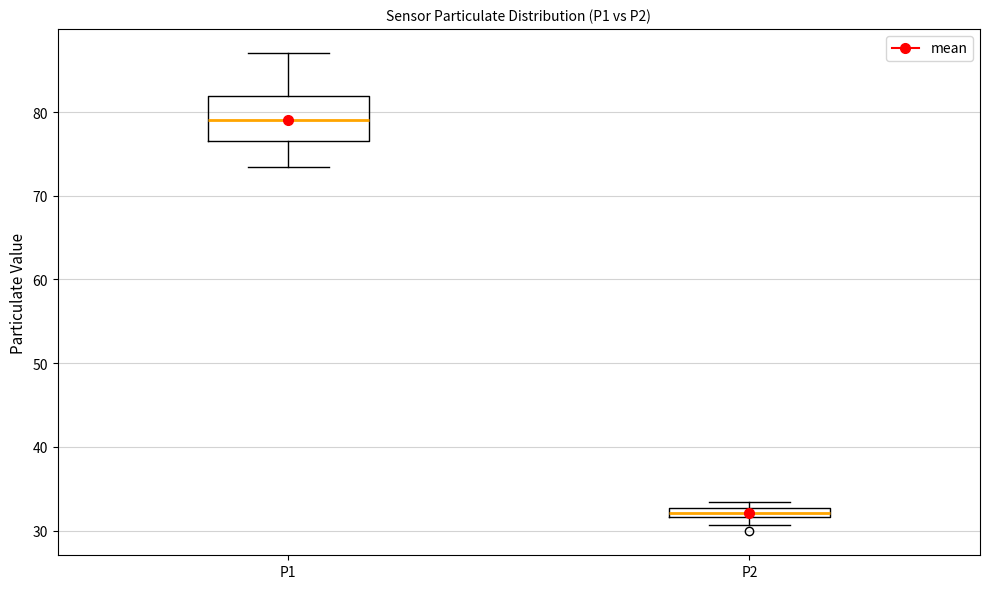

Which box's median line is the highest?

P1